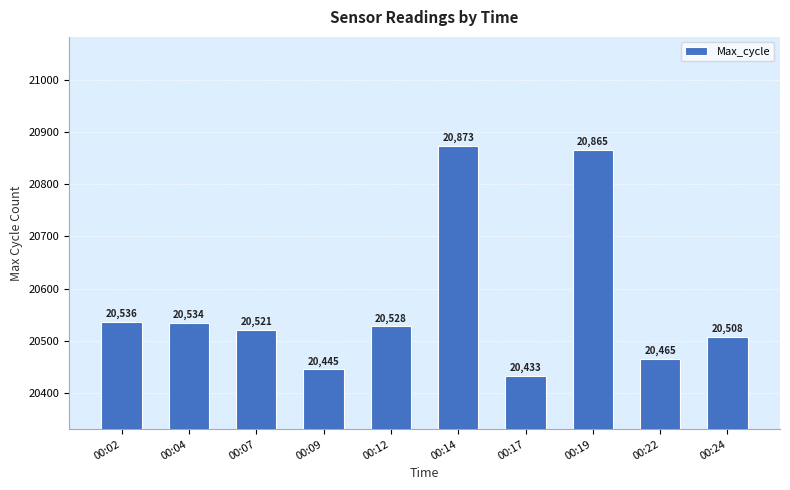

Which label corresponds to the smallest value in the chart?

00:17